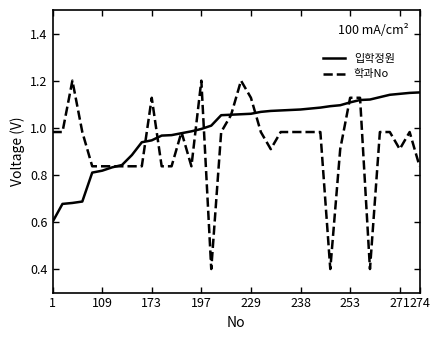

What is the lowest value of the 입학정원 series?

0.6